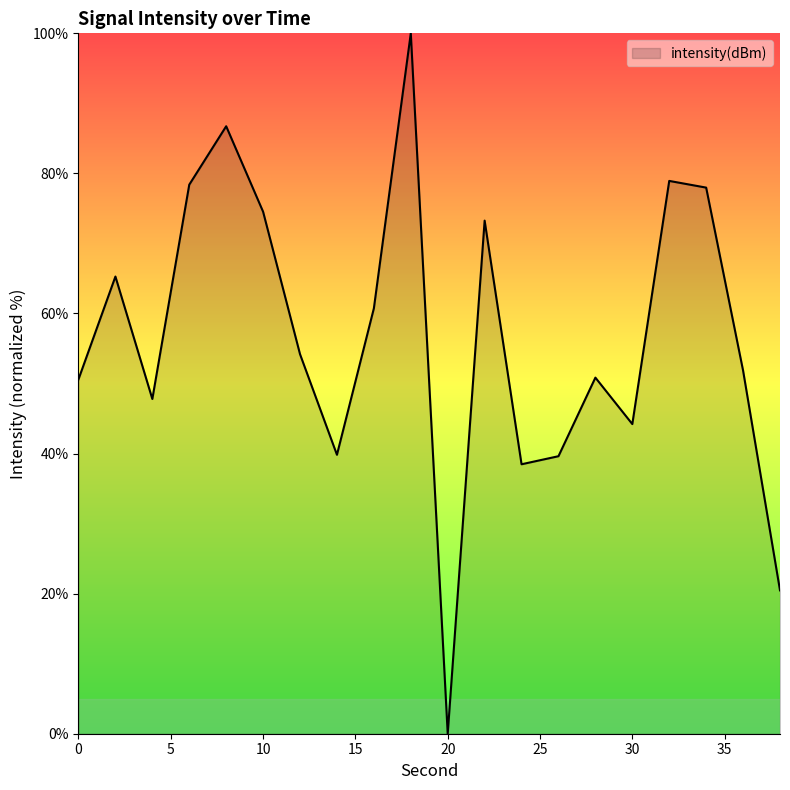

What is the difference between the maximum and minimum values?

100.0